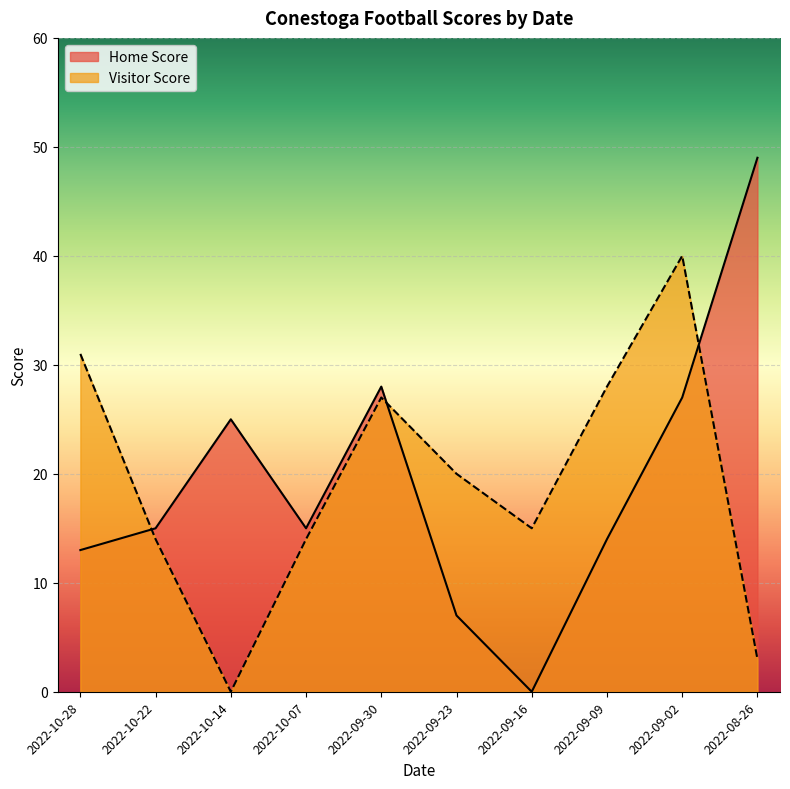

Reading right to left, transcribe all the data shown in this chart.

Home Score: 2022-10-28=13	2022-10-22=15	2022-10-14=25	2022-10-07=15	2022-09-30=28	2022-09-23=7	2022-09-16=0	2022-09-09=14	2022-09-02=27	2022-08-26=49
Visitor Score: 2022-10-28=31	2022-10-22=14	2022-10-14=0	2022-10-07=14	2022-09-30=27	2022-09-23=20	2022-09-16=15	2022-09-09=28	2022-09-02=40	2022-08-26=3